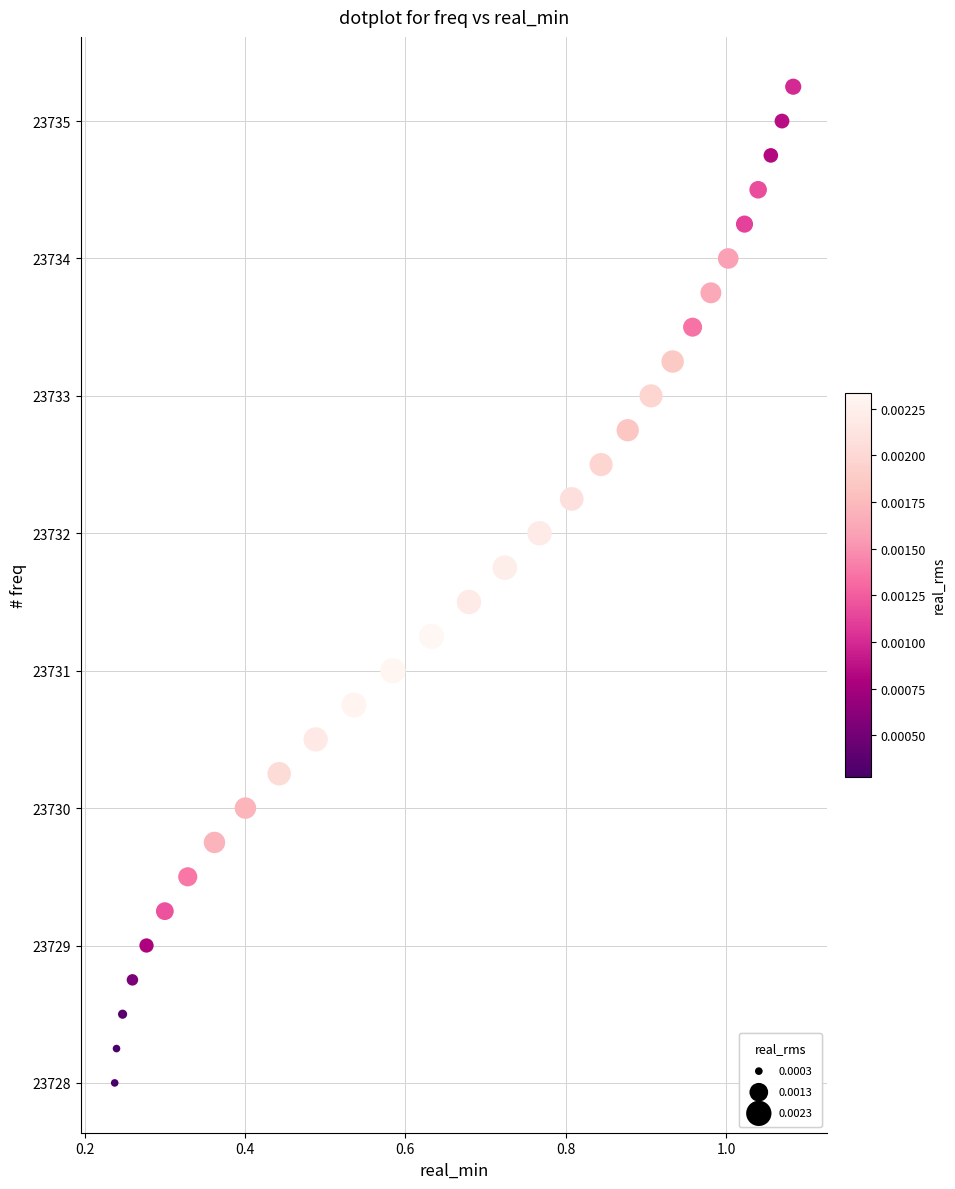

What is the range of X values (max minus min)?

0.8